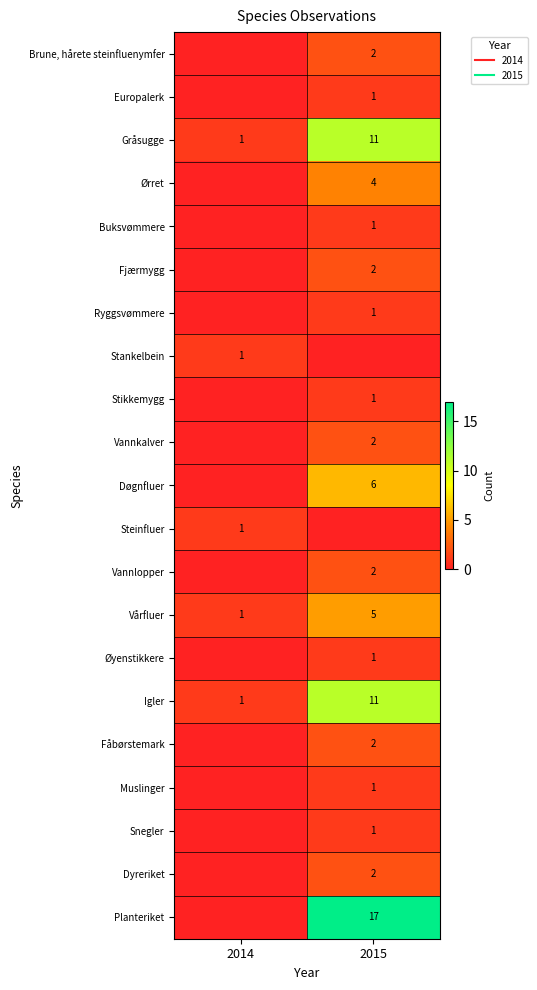

What is the average value of the Fåbørstemark series?

1